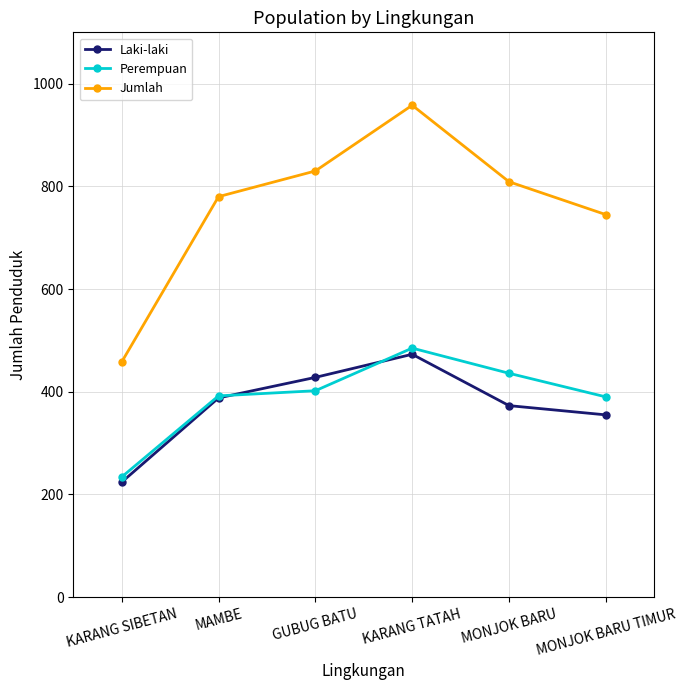

True or false: Perempuan has more than 0 points higher than both neighbors.

True